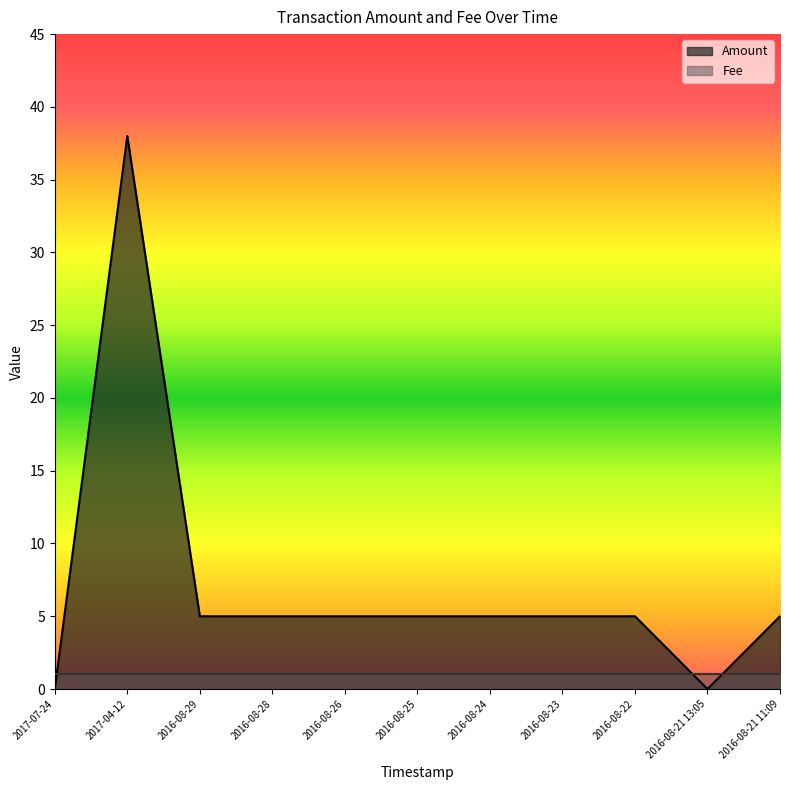

Is it true that the value at 2016-08-21 11:09 is 5?

True